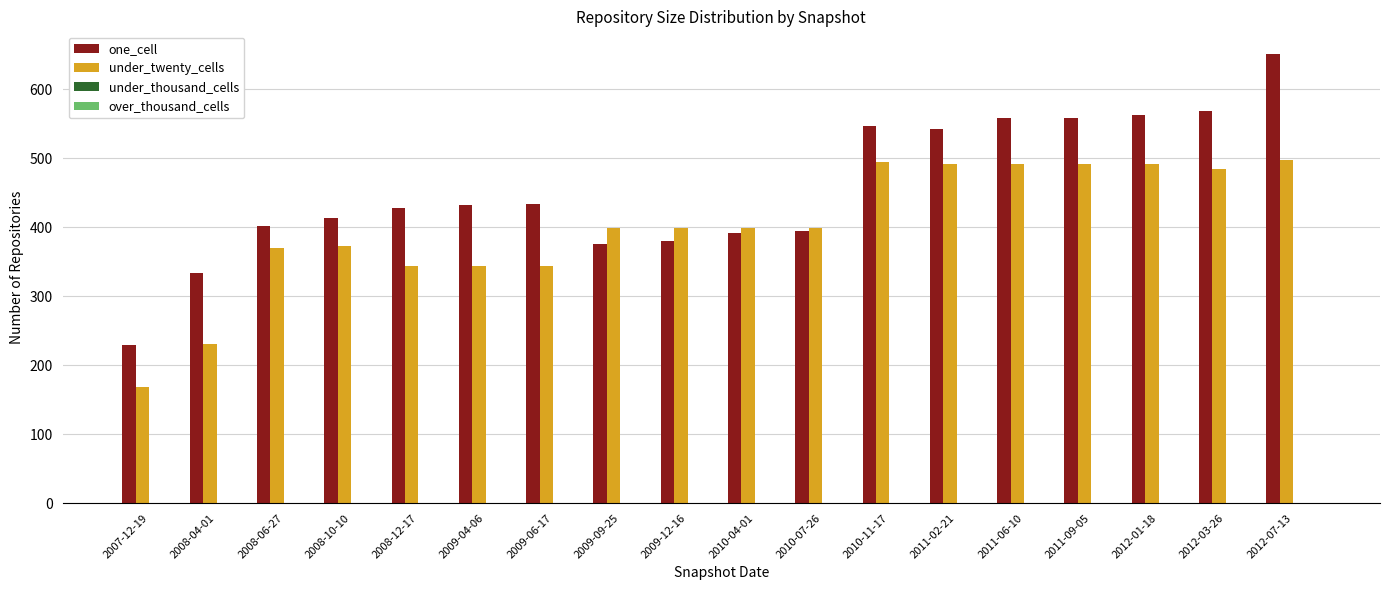

At which category does the chart reach its minimum across all series?

2007-12-19